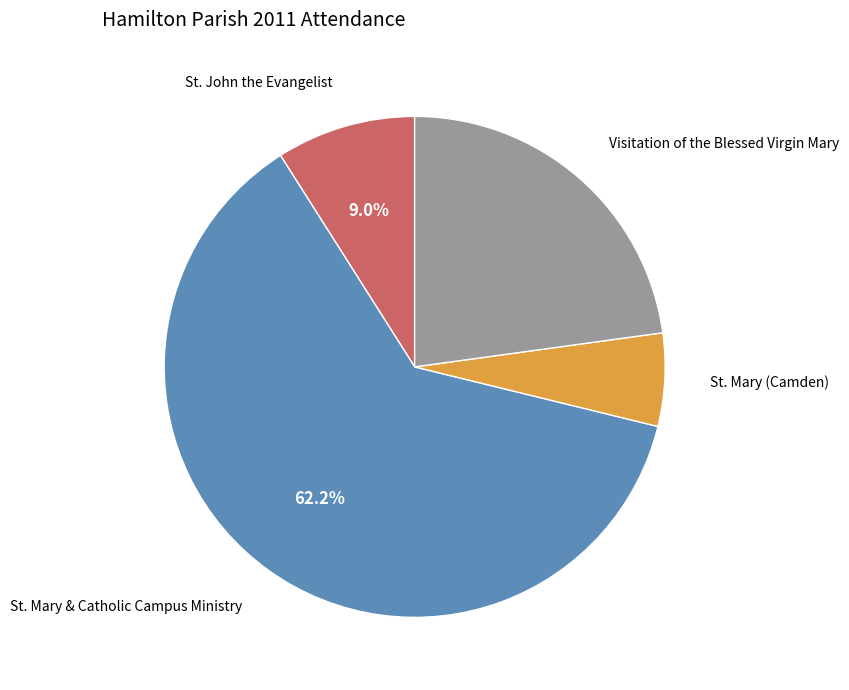

What is the largest slice in the pie chart?

St. Mary & Catholic Campus Ministry